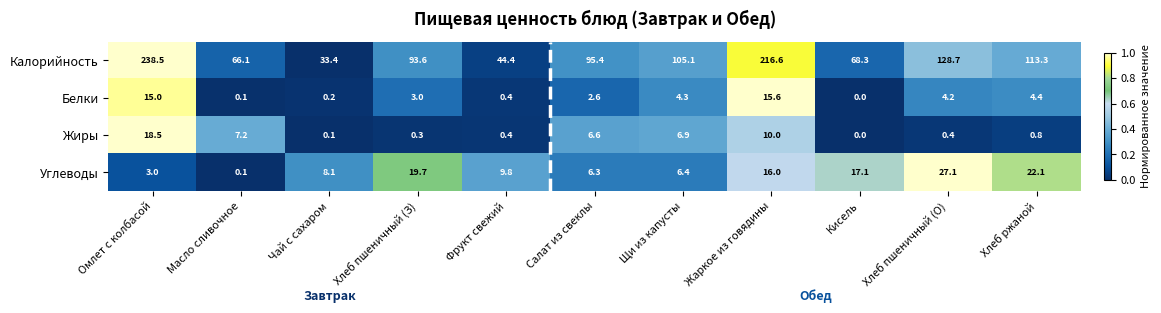

Which category has the lowest value in the Белки series?

Кисель